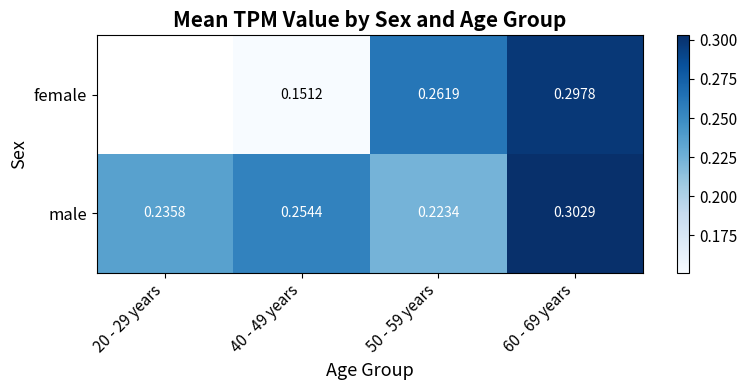

Rank the series at 40 - 49 years from lowest to highest value.

female, male